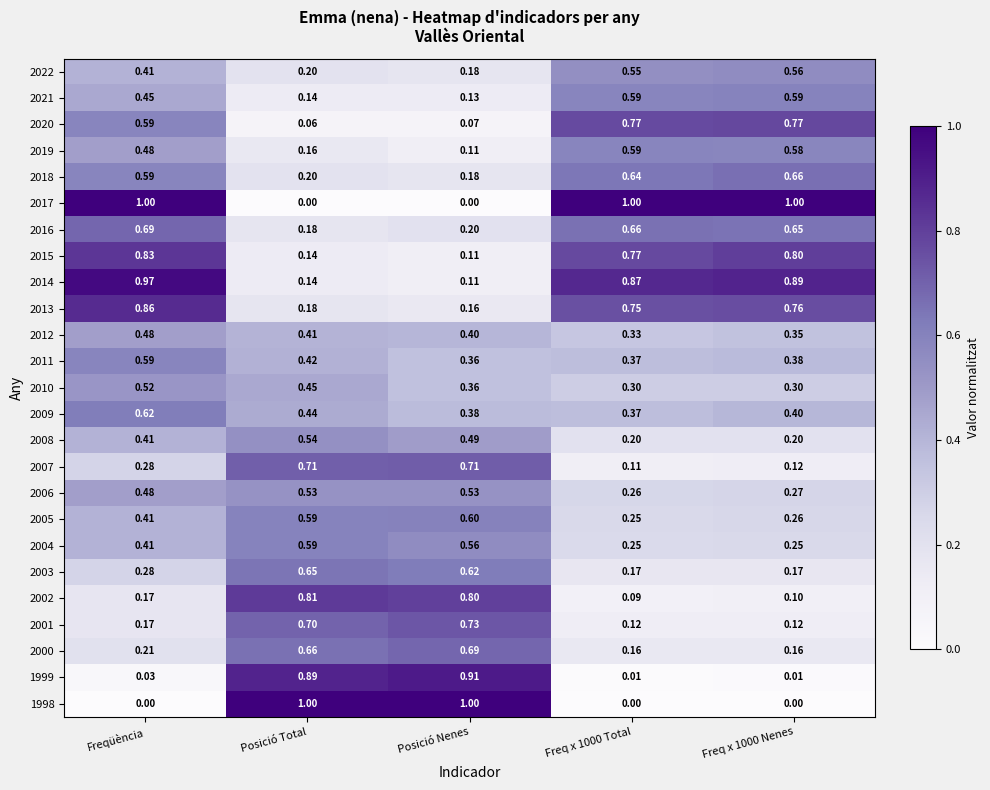

At which category is the sum across all series the highest?

Freqüència